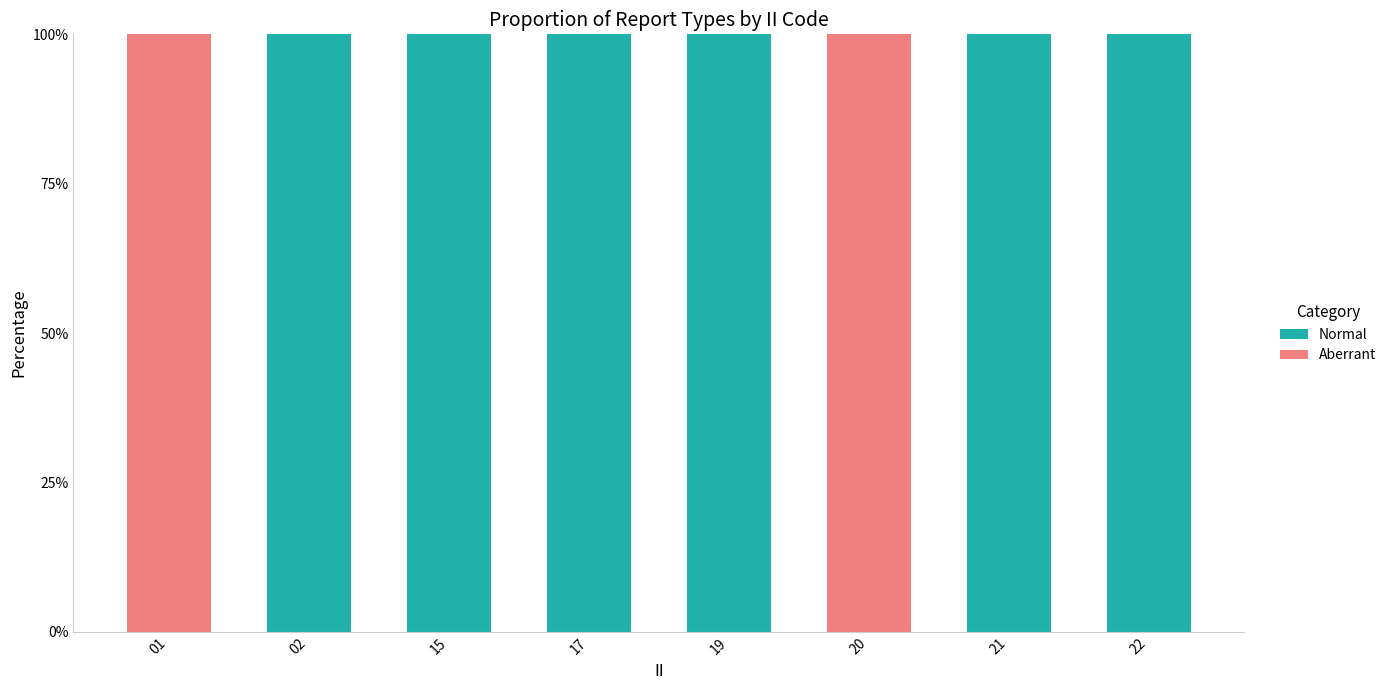

What is the total value across all series at 20?

100